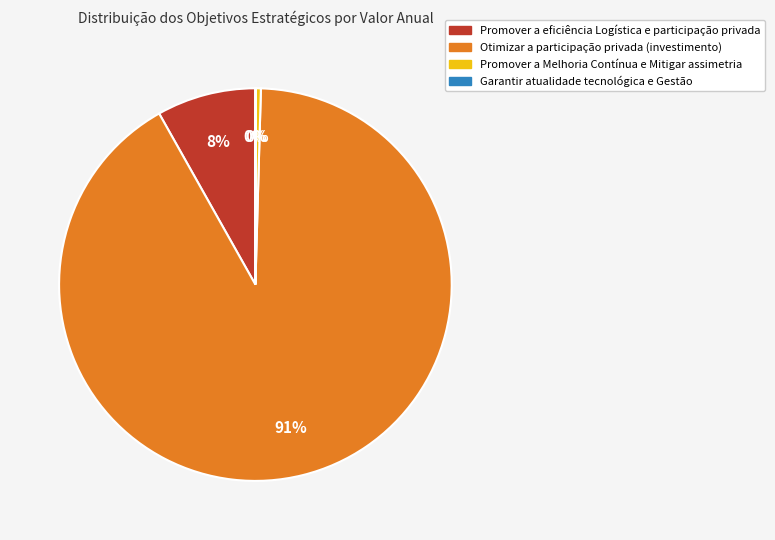

To the nearest percent, what is the average slice percentage?

25%